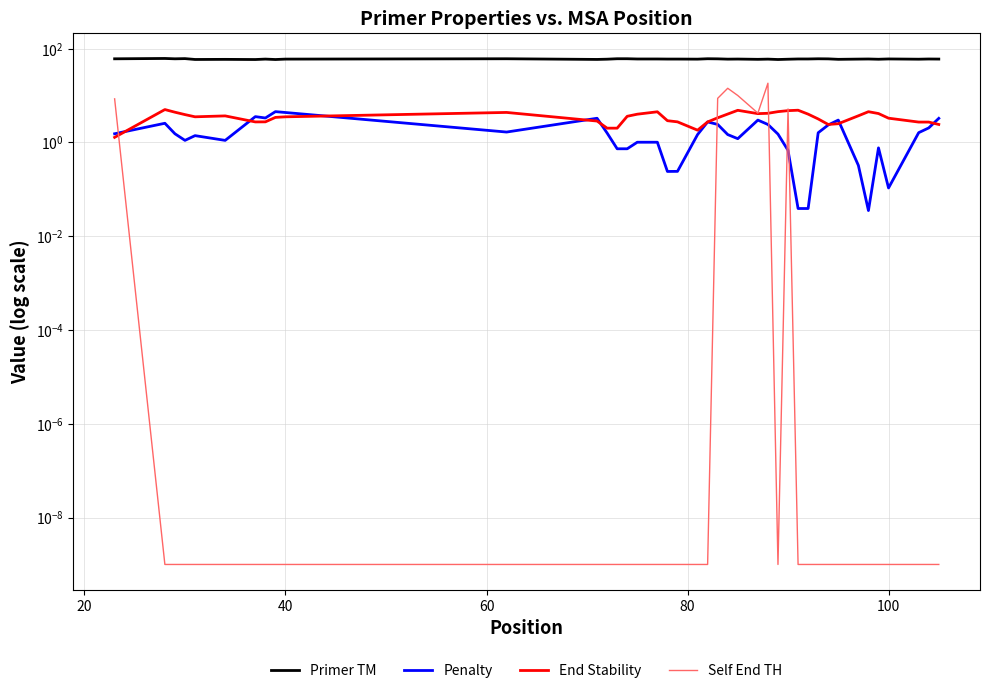

What is the lowest value of the Primer TM series?

58.5